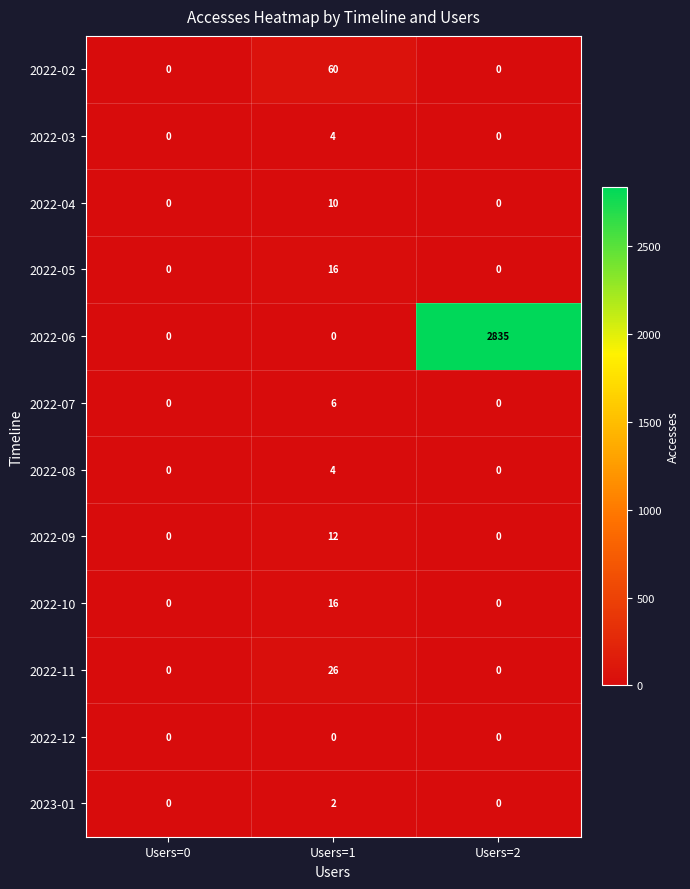

The value of 2022-05 at Users=2 is -9. True or false?

False